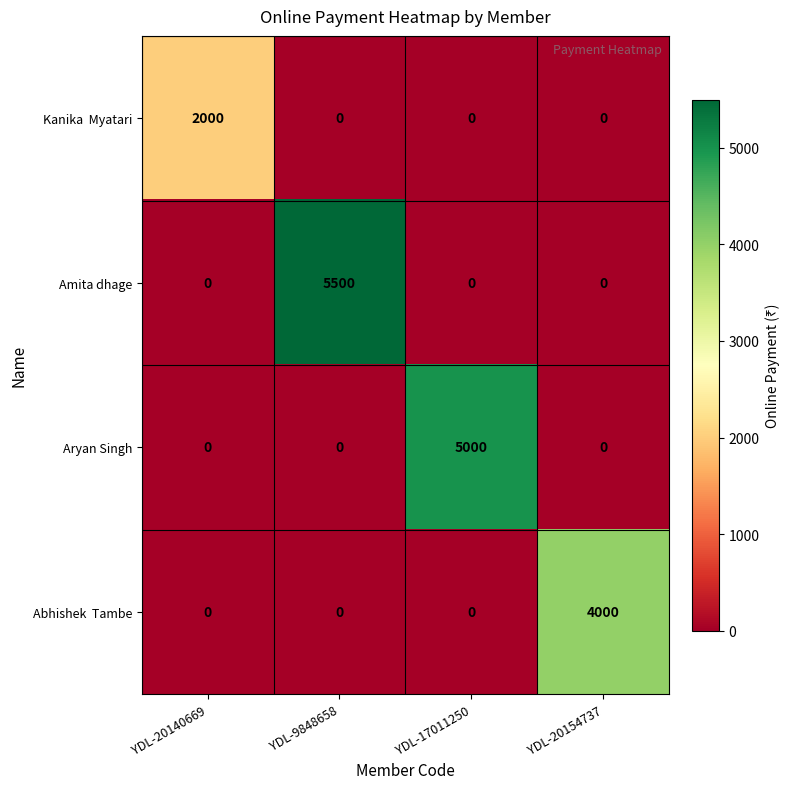

The Amita dhage series shows 0 at YDL-17011250. True or false?

True